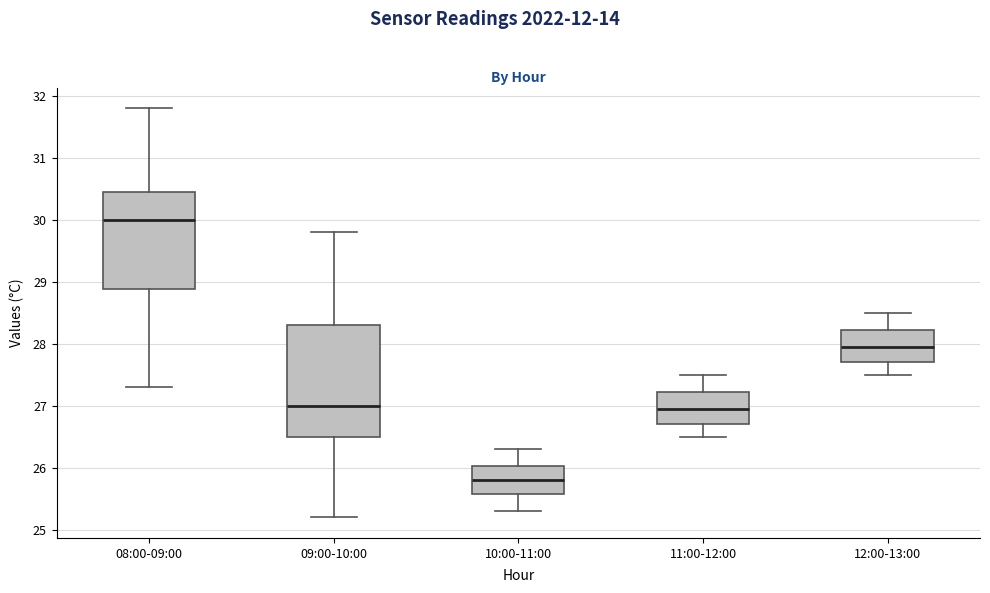

Reading left to right, transcribe this box plot: for each box, give where its median line is, the range the box spans, and where its two whiskers end, as read against the y-axis. The values are not printed on the chart, so give them approximately, as read against the axis.

08:00-09:00: median 30.0, box 28.9 to 30.5, whiskers 27.3 to 31.8
09:00-10:00: median 27.0, box 26.5 to 28.3, whiskers 25.2 to 29.8
10:00-11:00: median 25.8, box 25.6 to 26.0, whiskers 25.3 to 26.3
11:00-12:00: median 27.0, box 26.7 to 27.2, whiskers 26.5 to 27.5
12:00-13:00: median 28.0, box 27.7 to 28.2, whiskers 27.5 to 28.5